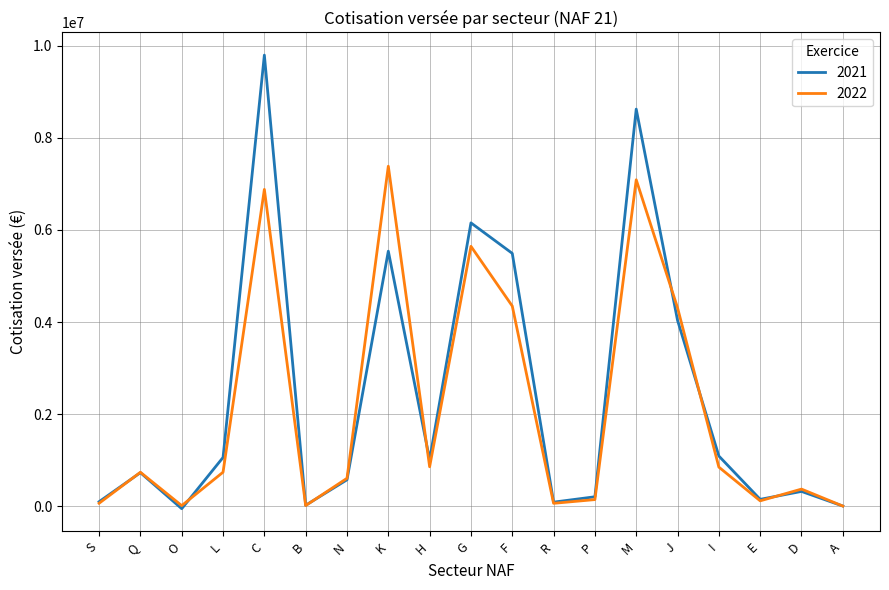

True or false: 2022 has a value of 735317 at Q.

True